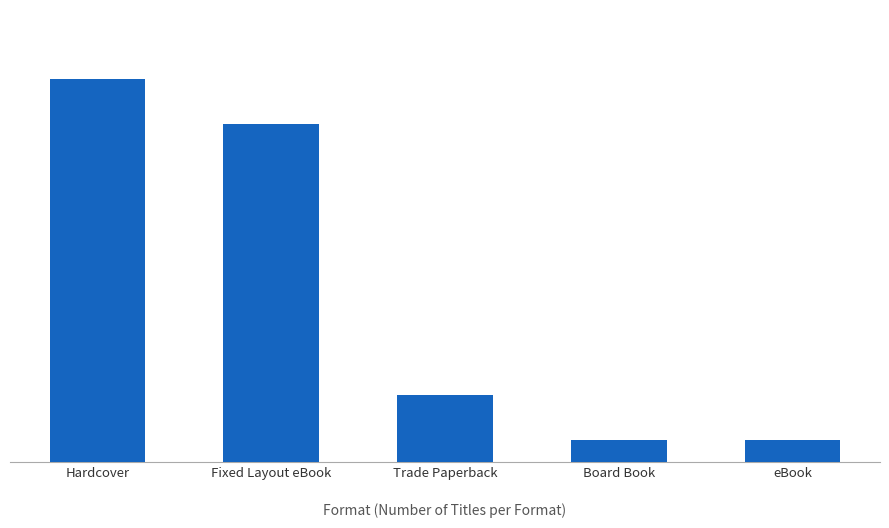

Count the values in the range 1 to 15.

4